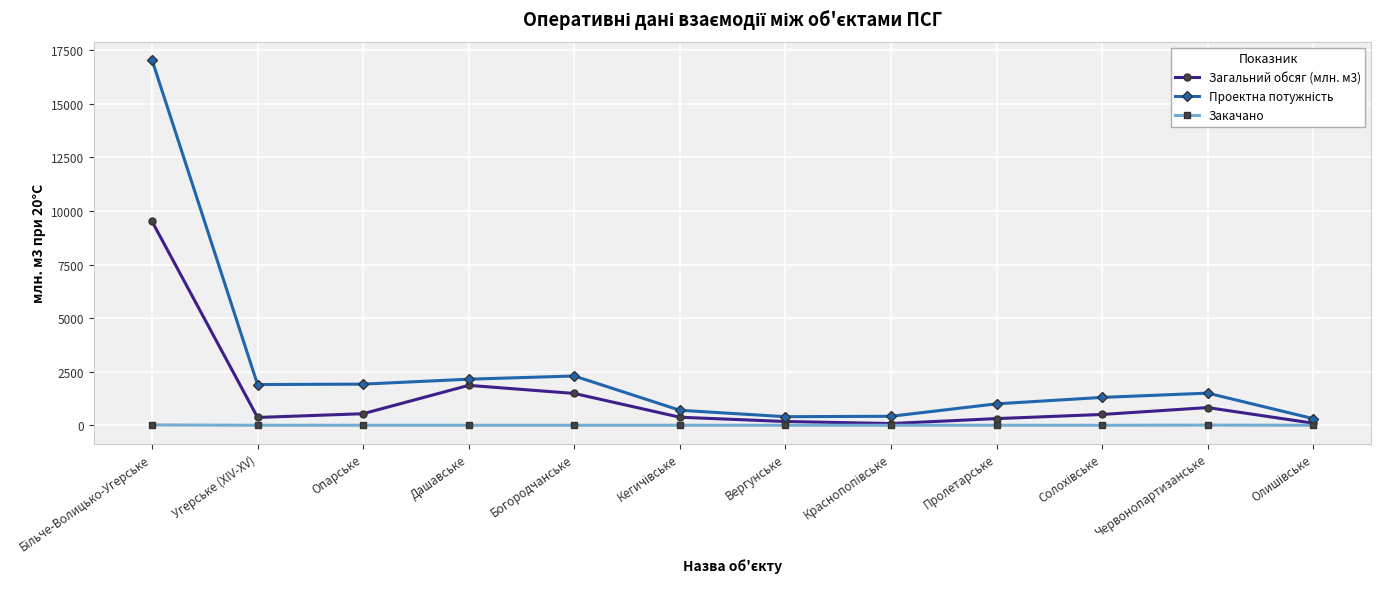

What is the highest value of the Загальний обсяг (млн. м3) series?

9516.5